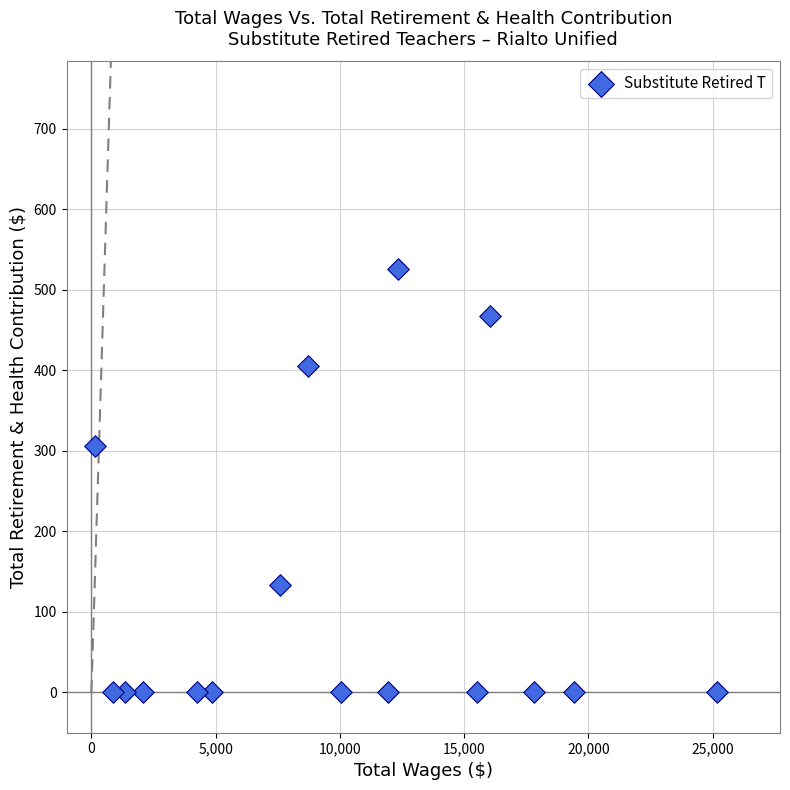

What is the range of X values (max minus min)?

25027